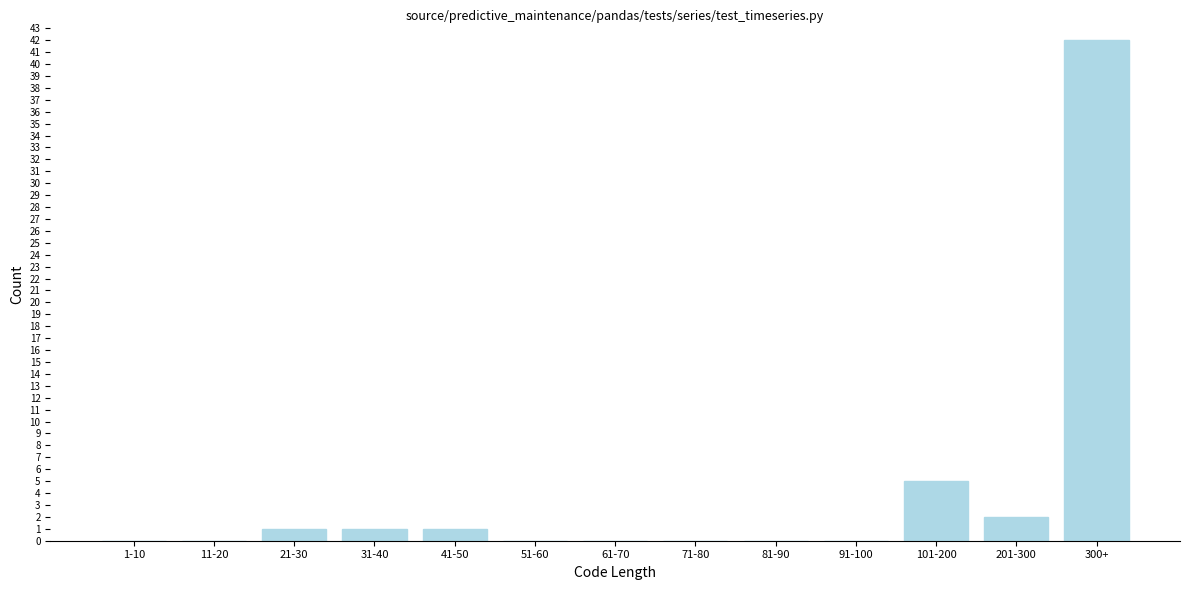

Reading left to right, transcribe all the data shown in this chart.

1-10=0	11-20=0	21-30=1	31-40=1	41-50=1	51-60=0	61-70=0	71-80=0	81-90=0	91-100=0	101-200=5	201-300=2	300+=42